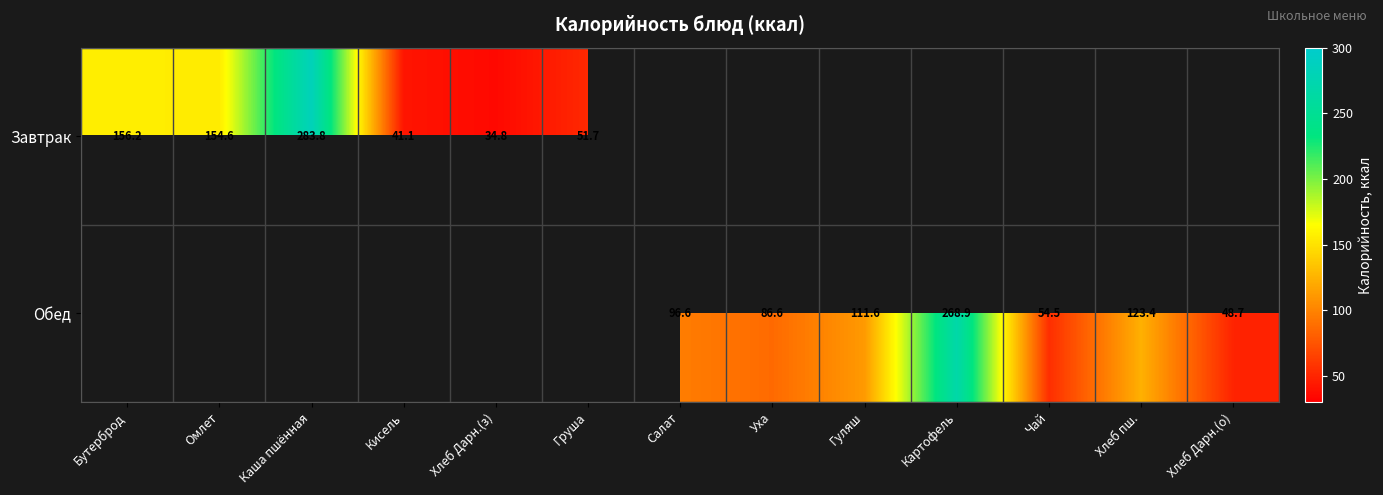

Is the value of Обед at Салат greater than the value of Завтрак at Груша?

Yes